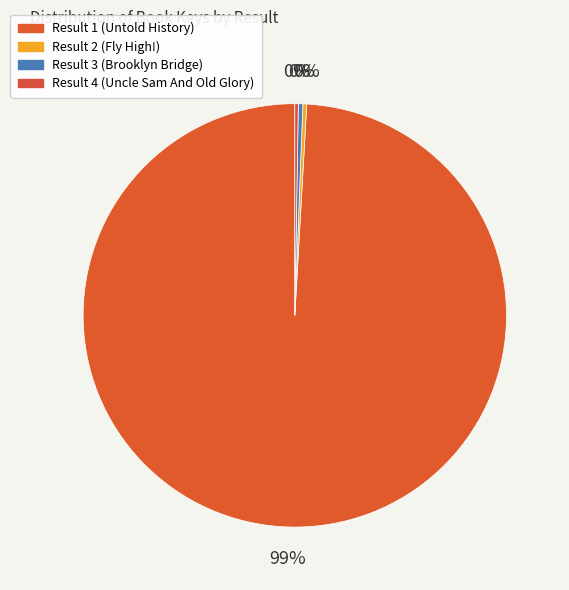

Is it true that Result 3 (Brooklyn Bridge) is 0% of the pie?

True